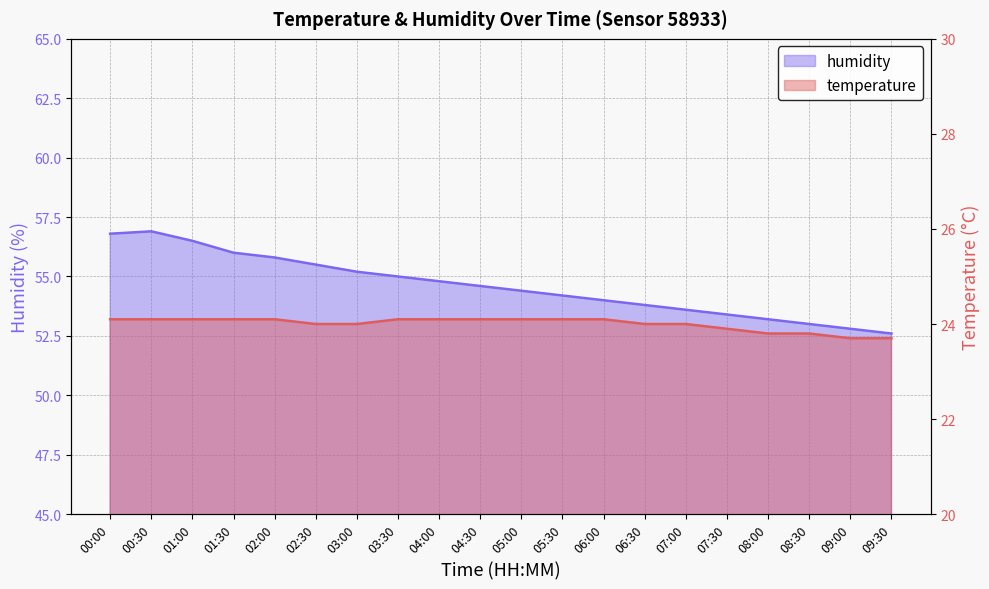

How many lines are shown in the chart?

2